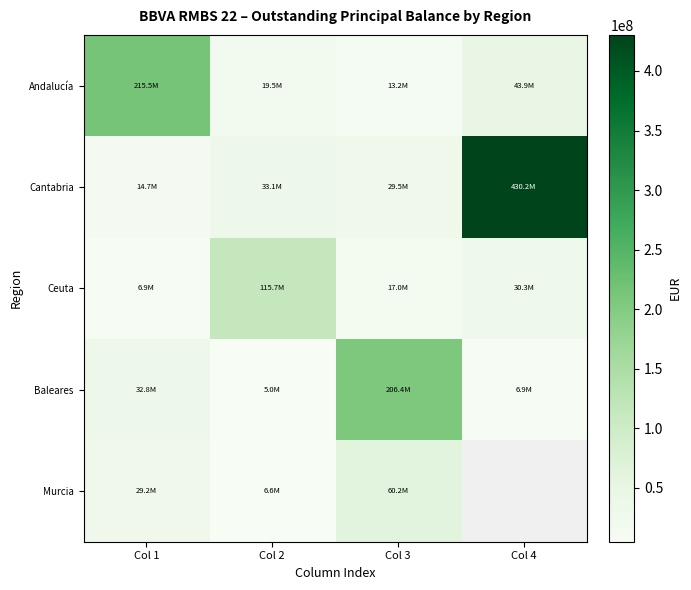

At how many categories does at least one series exceed 417289812?

1